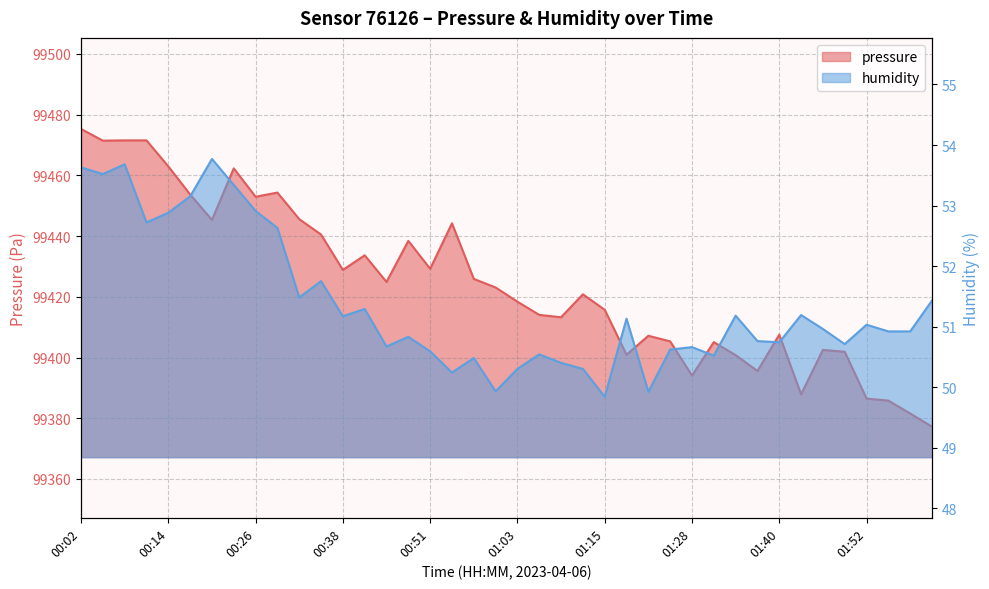

What are all the series names shown in the legend?

pressure, humidity